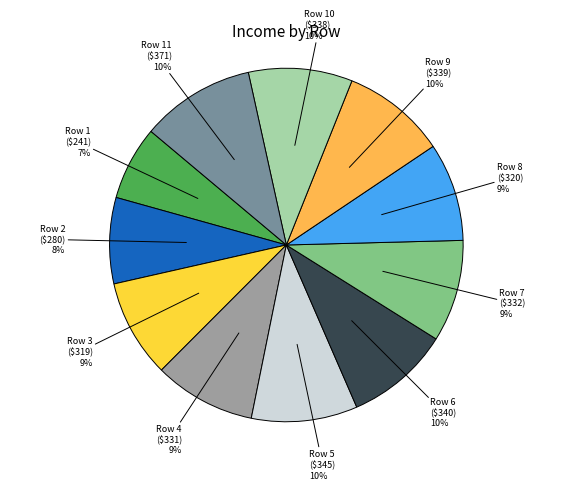

What is the smallest slice in the pie chart?

Row 1